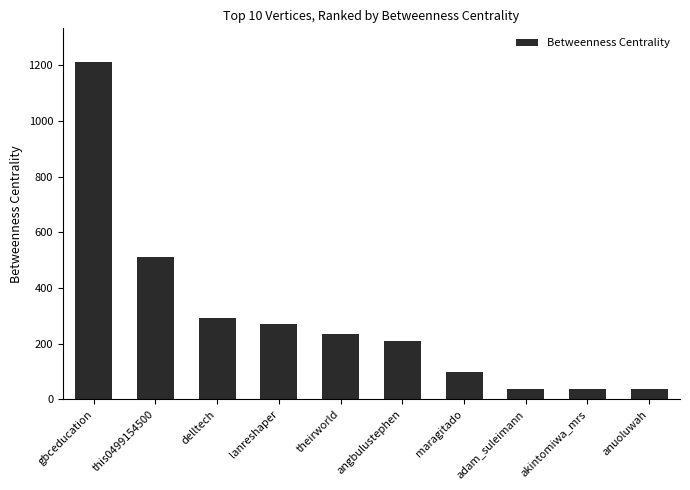

What is the approximate value at gbceducation?

1211.9